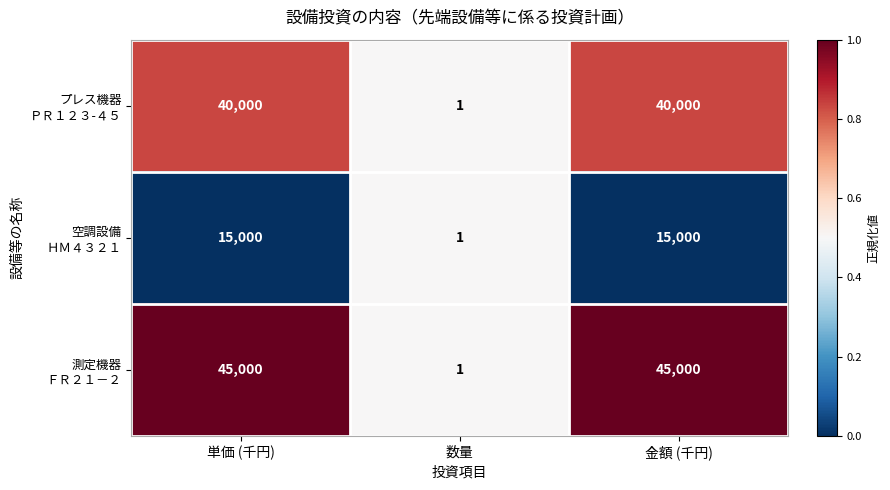

What is the spread (max minus min) of values at 単価 (千円)?

30000